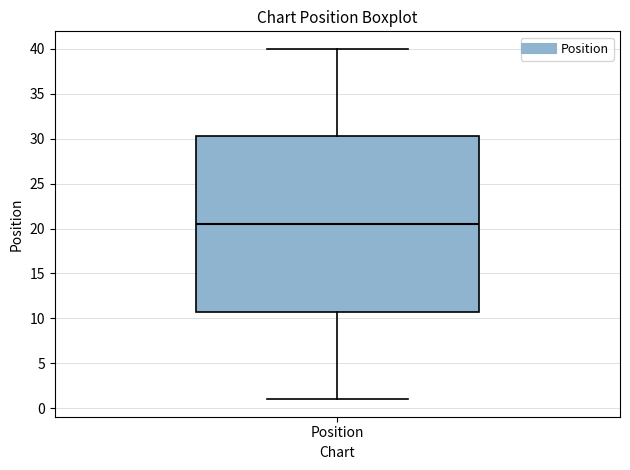

Where does the median line of the box for Position sit on the y-axis? The values are not printed on the chart, so give them approximately, as read against the axis.

20.5